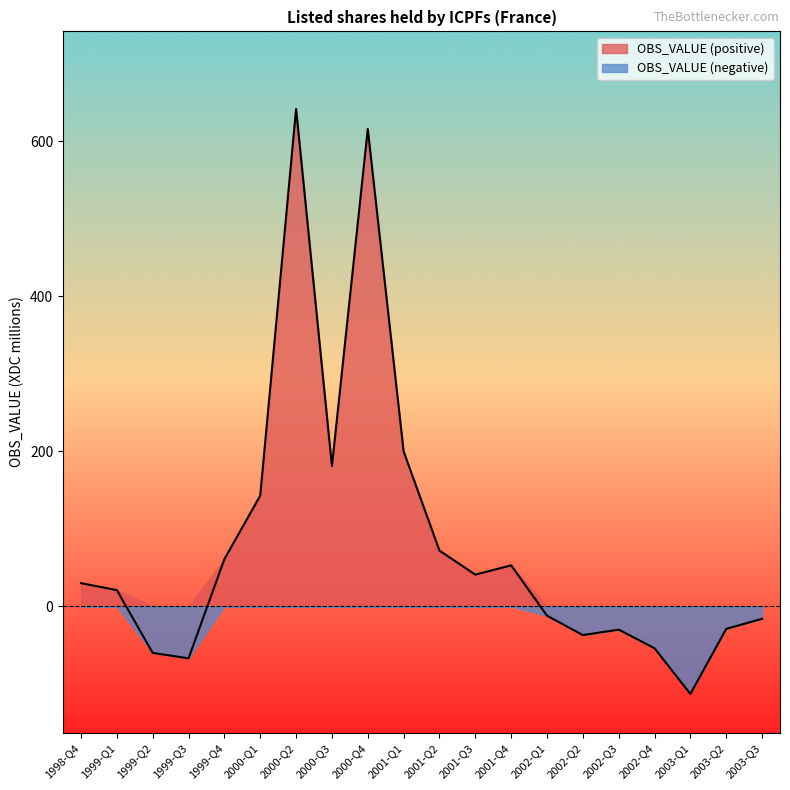

Reading left to right, list all the values displayed in this chart.

1998-Q4=30	1999-Q1=21	1999-Q2=-60	1999-Q3=-67	1999-Q4=61	2000-Q1=143	2000-Q2=642	2000-Q3=181	2000-Q4=616	2001-Q1=200	2001-Q2=72	2001-Q3=41	2001-Q4=53	2002-Q1=-12	2002-Q2=-37	2002-Q3=-30	2002-Q4=-54	2003-Q1=-113	2003-Q2=-29	2003-Q3=-16